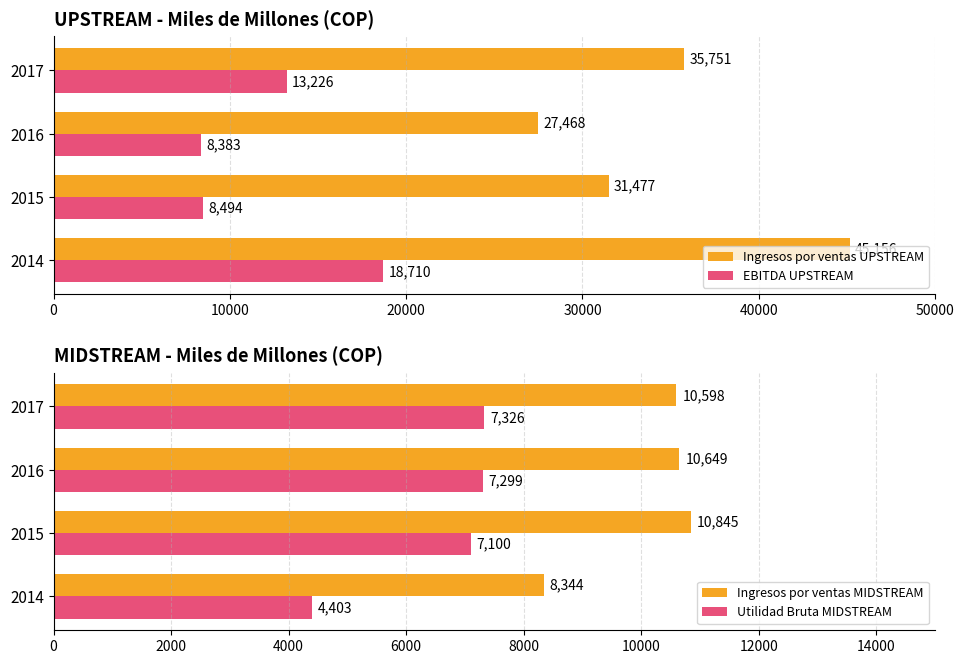

Does the chart contain any negative values?

No